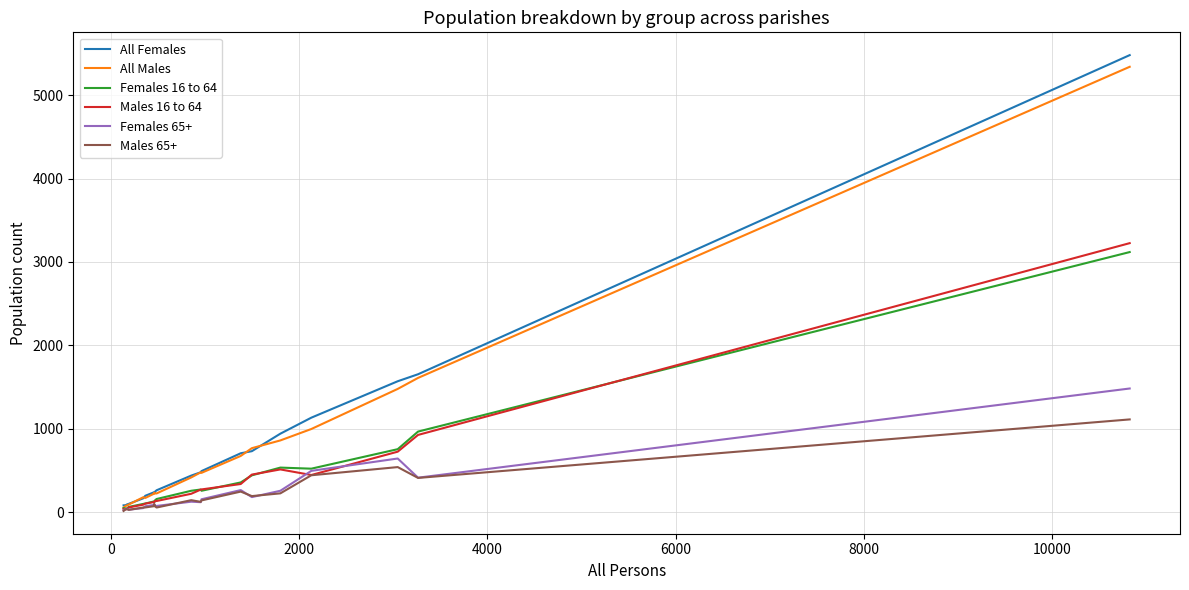

Which series has the largest range (max minus min)?

All Females